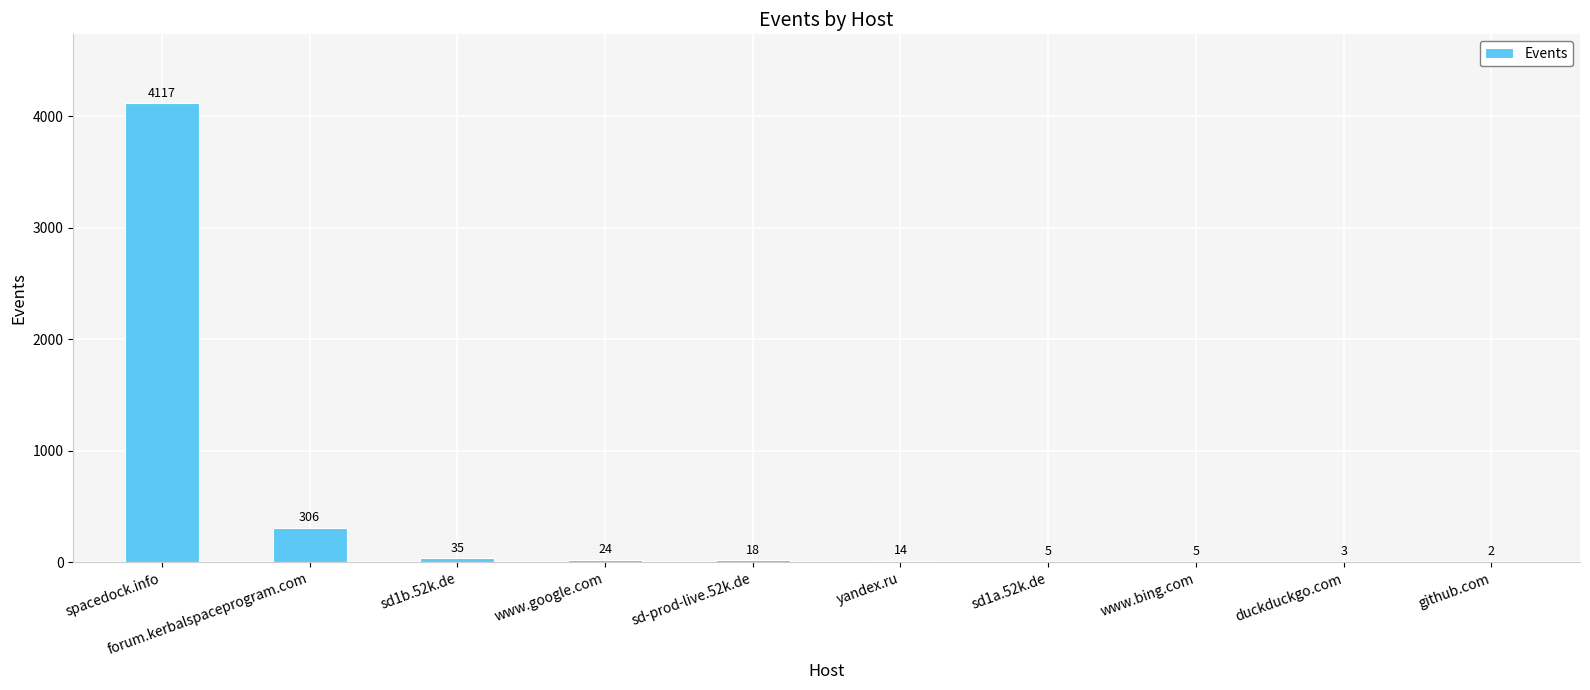

What is the difference between the values at yandex.ru and github.com?

12